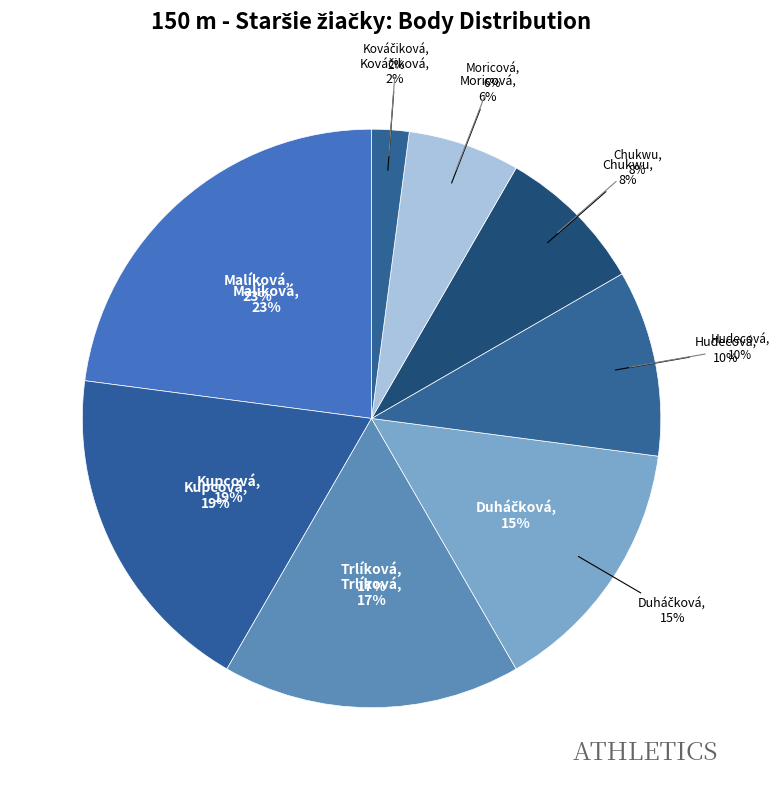

To the nearest percent, what is the combined percentage of Chukwu Agu Lesia and Hudecová Emma?

19%